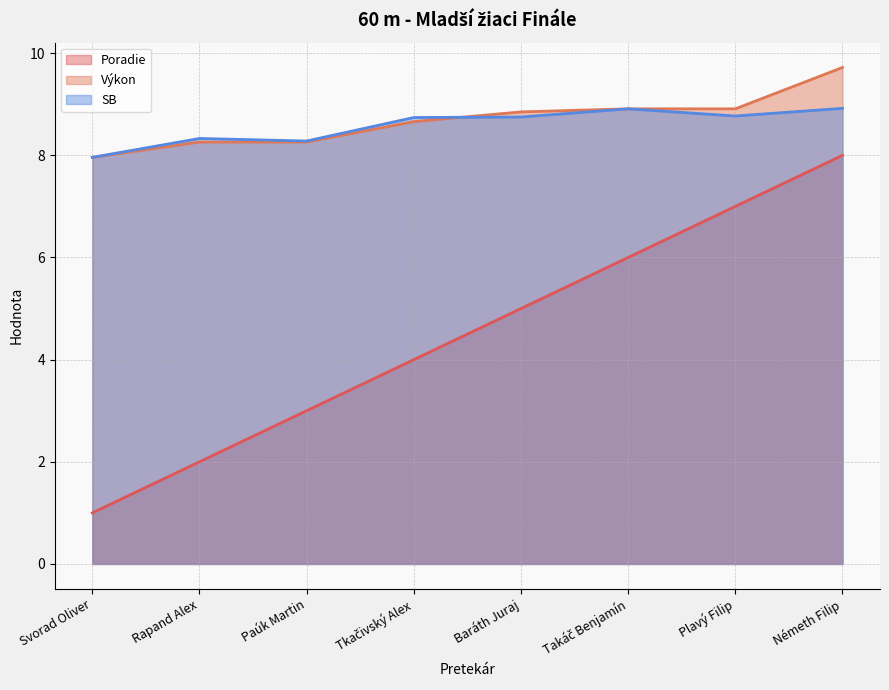

Reading right to left, list all the values displayed in this chart.

Poradie: 8.0	7.0	6.0	5.0	4.0	3.0	2.0	1.0
Výkon: 9.7	8.9	8.9	8.8	8.7	8.3	8.3	8.0
SB: 8.9	8.8	8.9	8.8	8.7	8.3	8.3	8.0